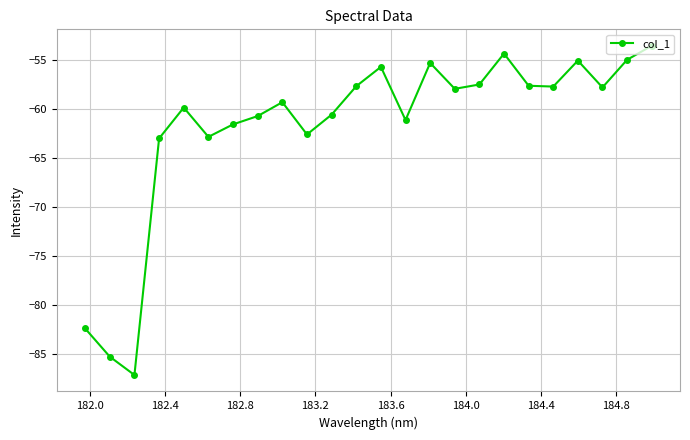

What is the difference between the maximum and minimum values?

33.6